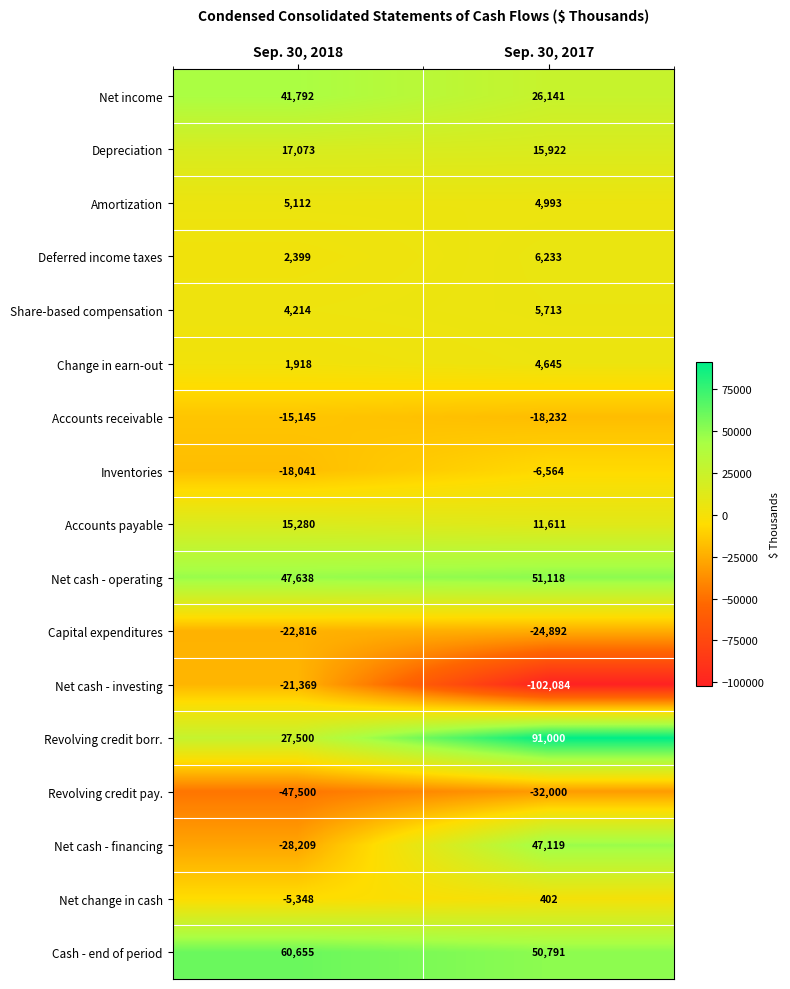

What is the minimum value for Revolving credit pay.?

-47500